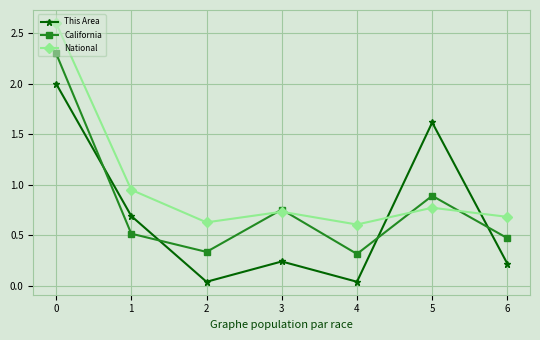

Which series has the widest spread of values?

National